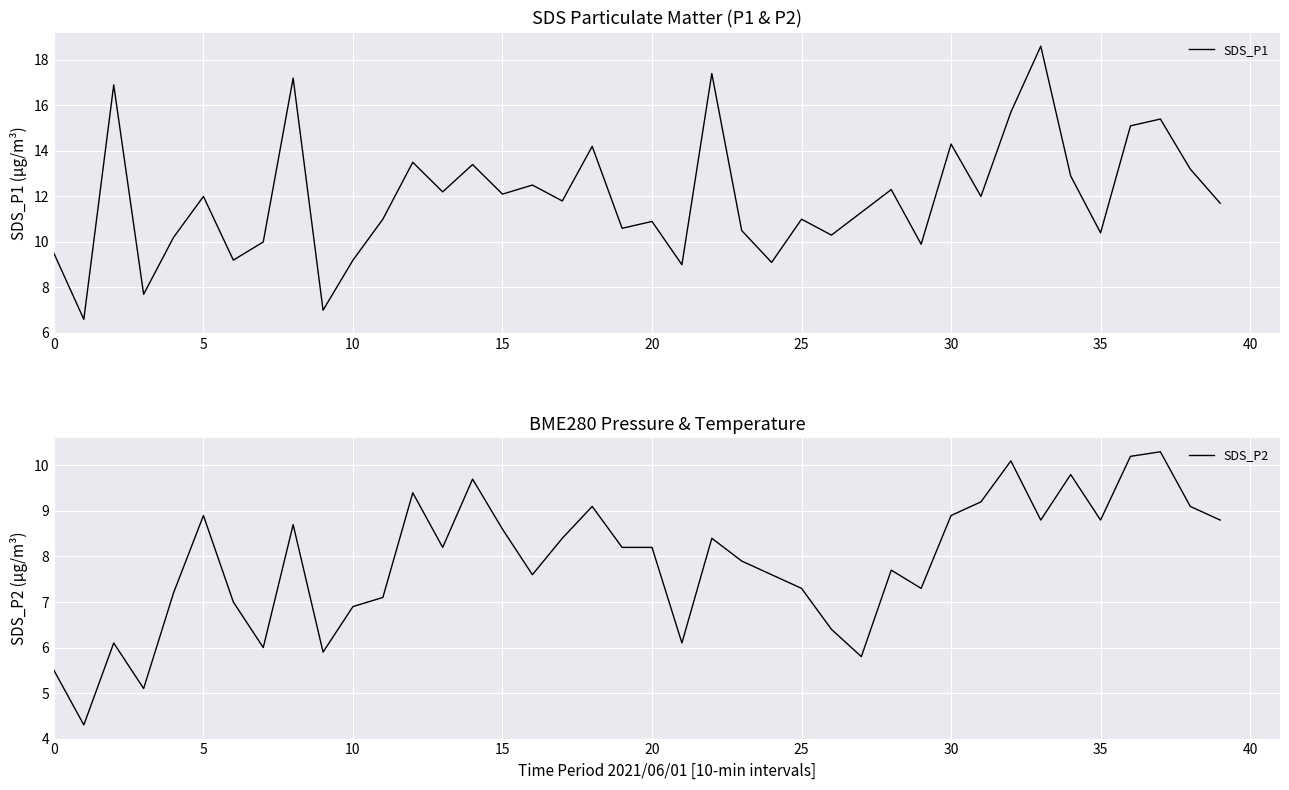

The value of SDS_P1 at 22 is 24.9. True or false?

False